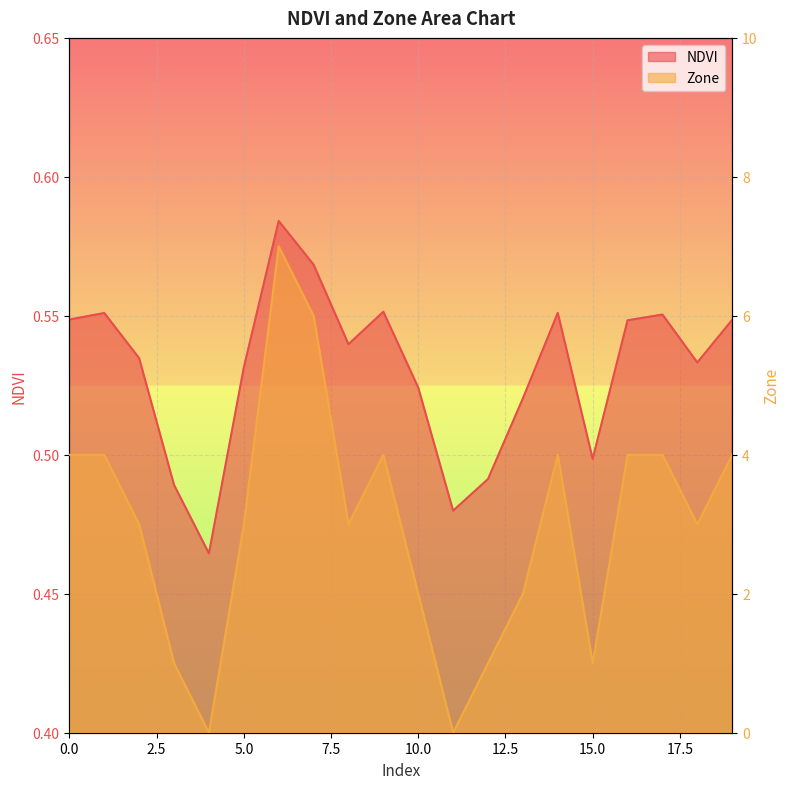

Where is the first local maximum for NDVI?

1